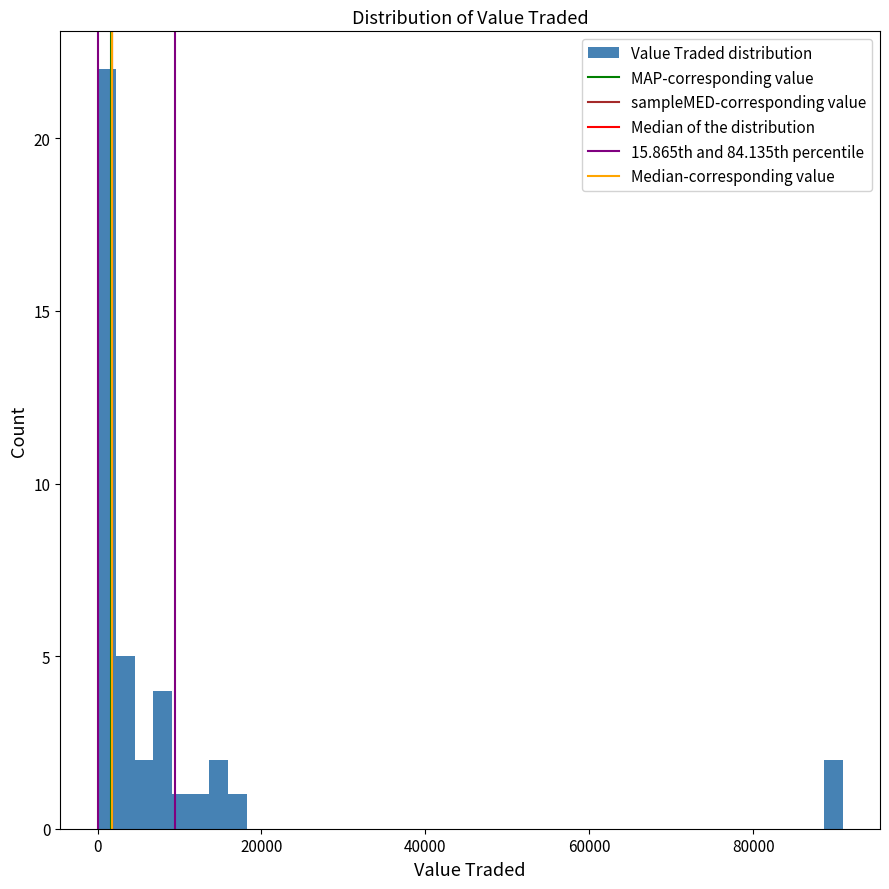

Around what value on the x-axis is the tallest bar? Give the approximate position of its centre, as read against the axis.

2000